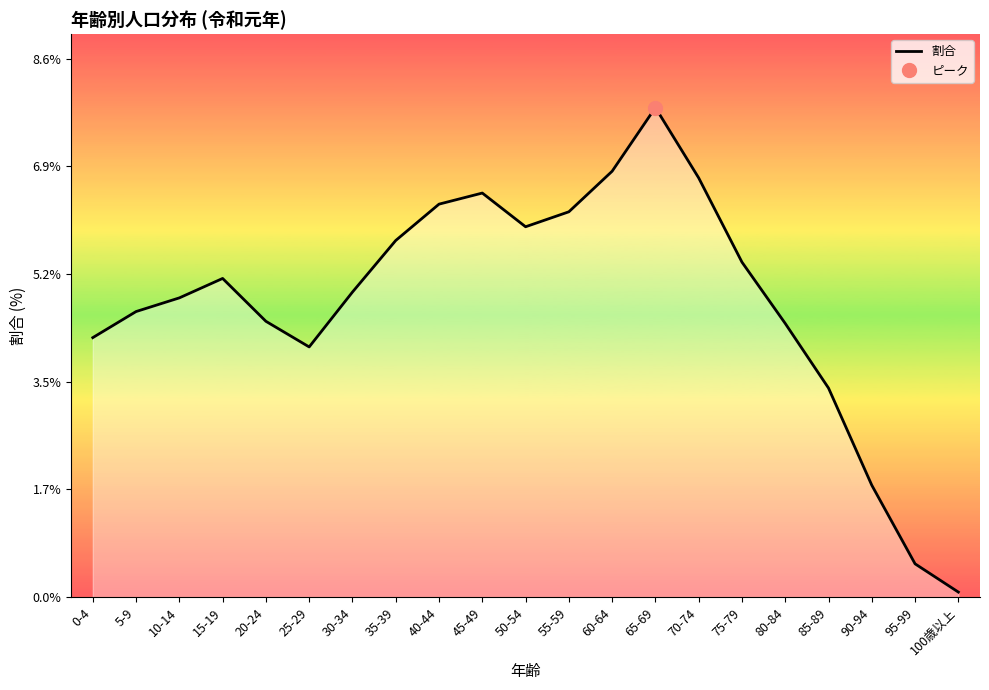

What is the change in value from 40-44 to 90-94?

-4.5